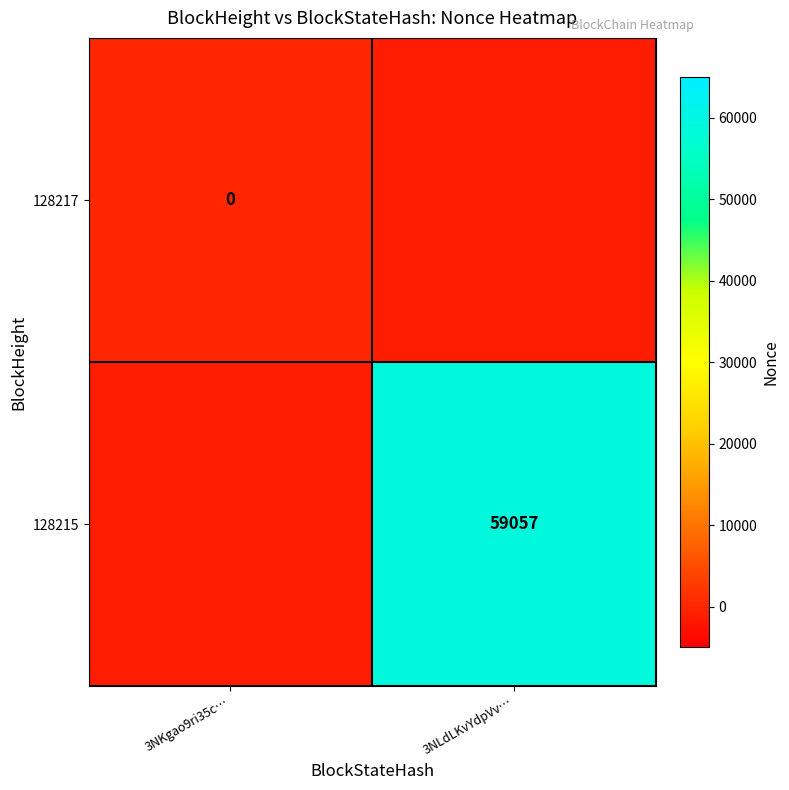

Is the value of 128215 at 3NLdLKvYdpVv… greater than the value of 128217 at 3NKgao9ri35c…?

Yes